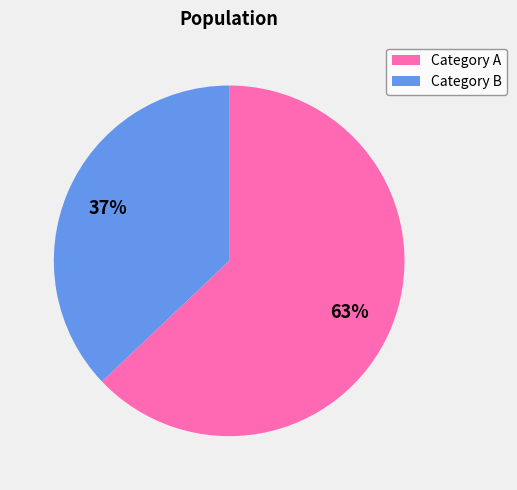

Is there a majority slice in this chart?

Yes